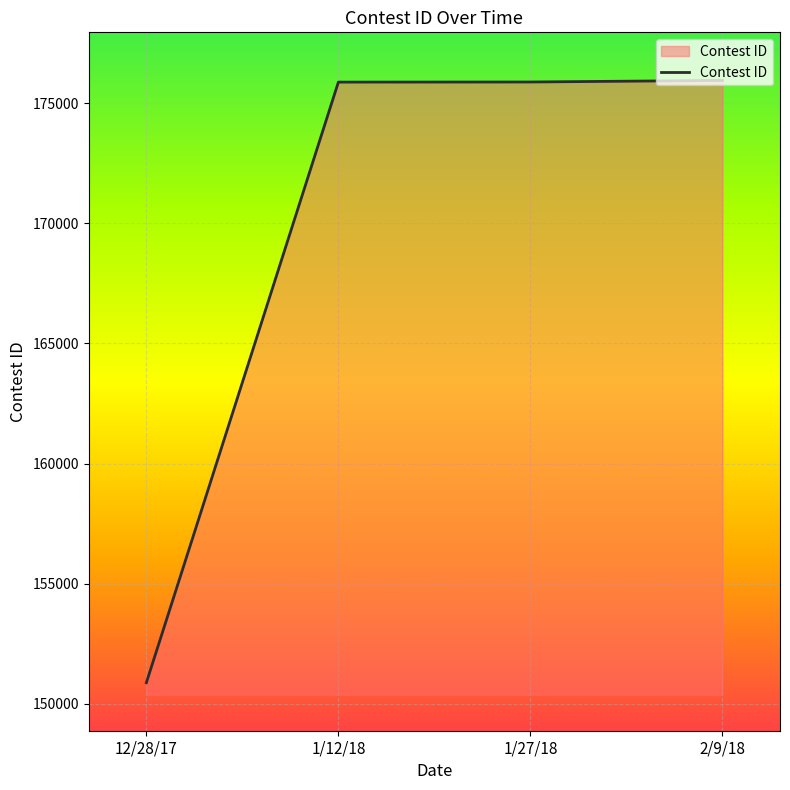

Which category has the lowest value across all series?

12/28/17